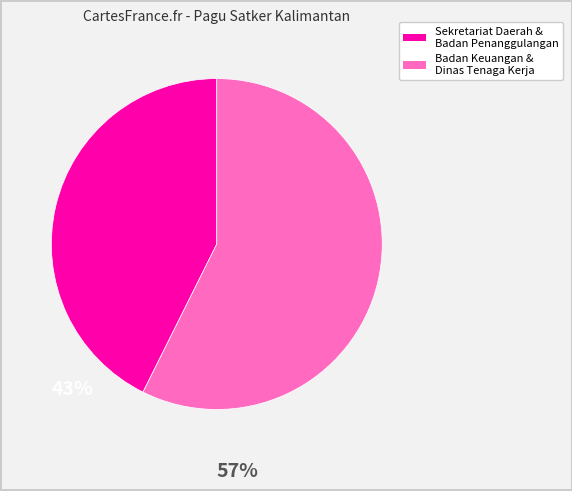

Does any single category account for the majority?

Yes